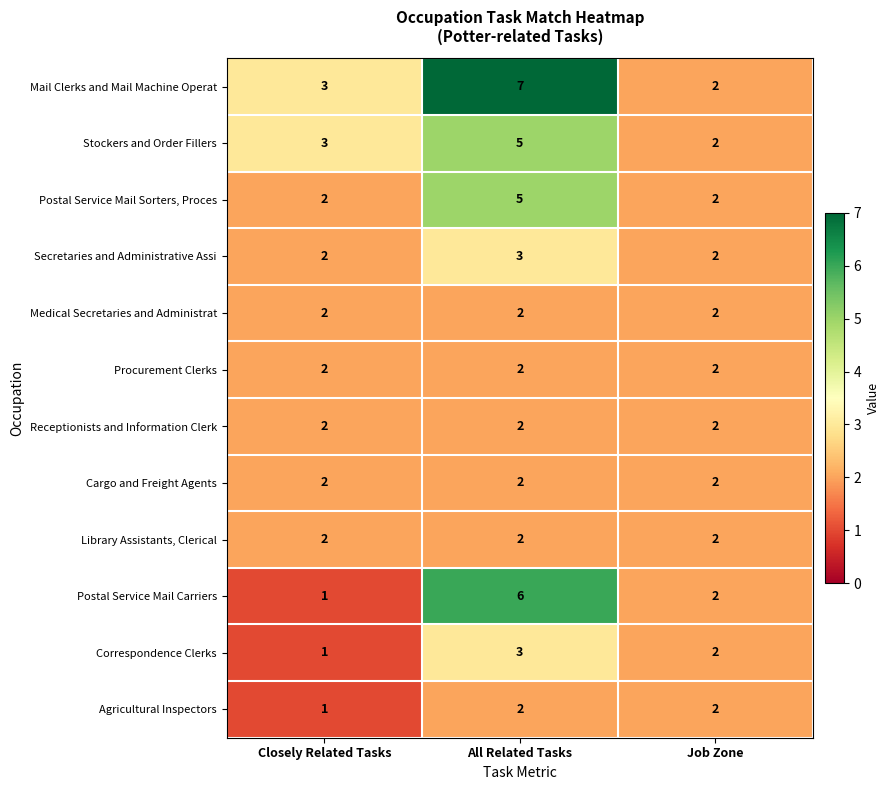

At which category is the sum across all series the highest?

All Related Tasks